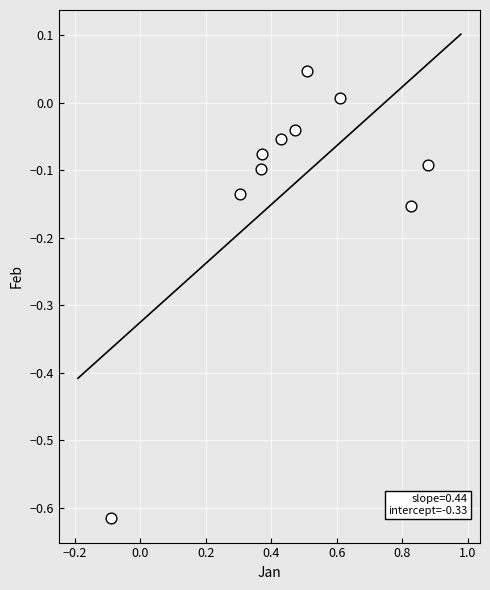

What is the average X value?

0.5